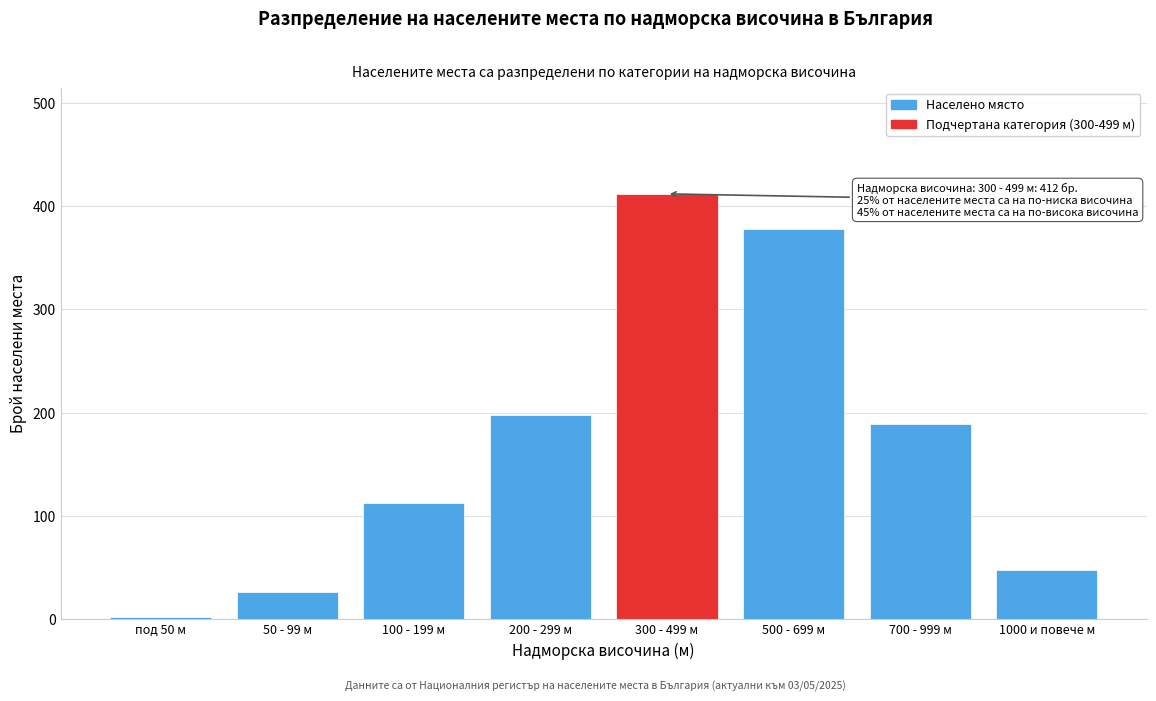

Reading left to right, what are all the values shown in this chart?

под 50 м=2	50 - 99 м=26	100 - 199 м=112	200 - 299 м=198	300 - 499 м=412	500 - 699 м=378	700 - 999 м=189	1000 и повече м=47